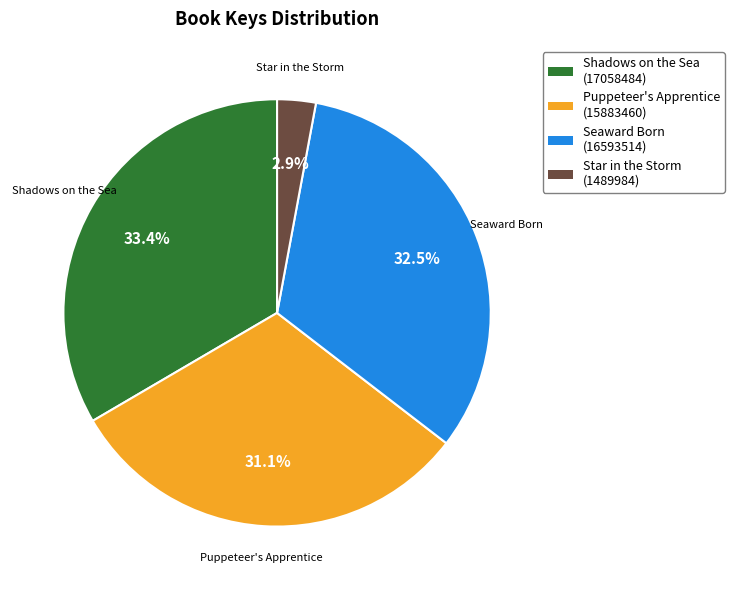

How many slices are in this pie chart?

4